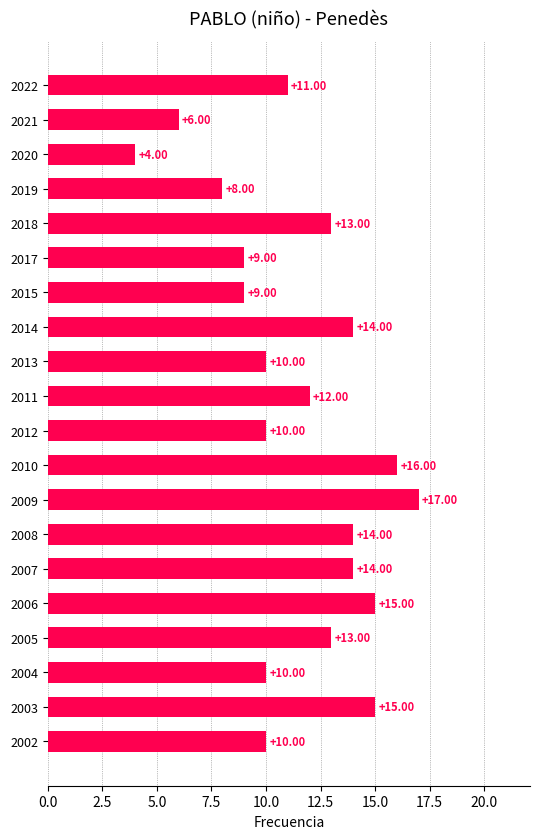

What is the sum of the values at 2020 and 2004?

14